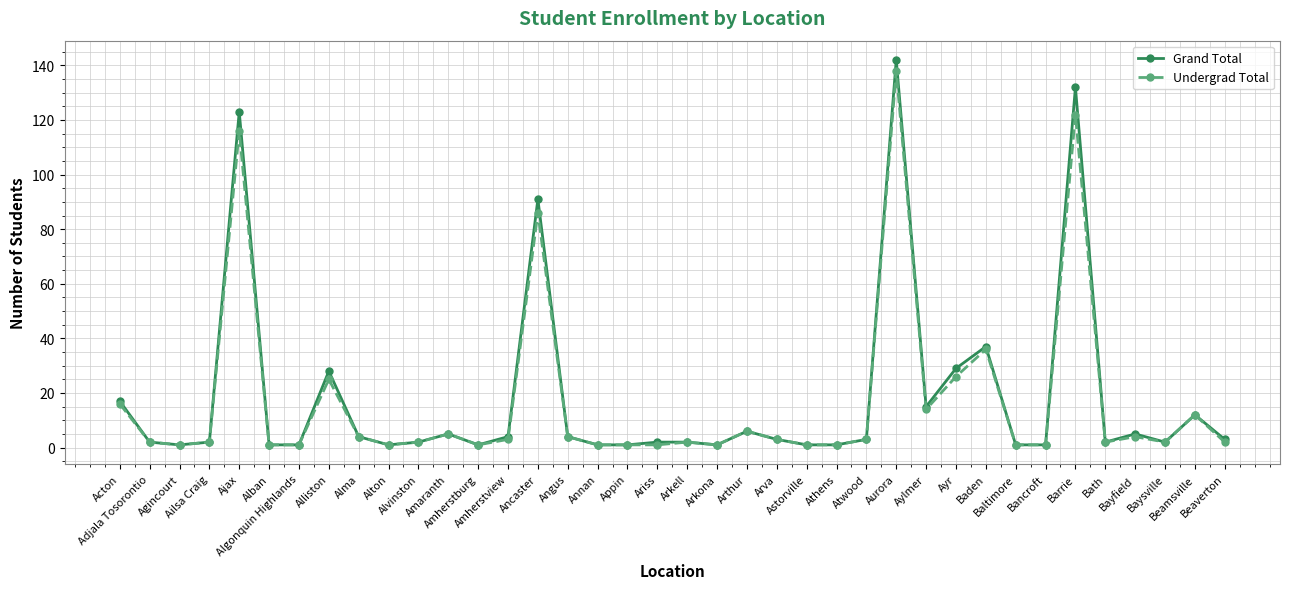

Reading right to left, extract all data points from this chart.

Grand Total: Beaverton=3	Beamsville=12	Baysville=2	Bayfield=5	Bath=2	Barrie=132	Bancroft=1	Baltimore=1	Baden=37	Ayr=29	Aylmer=15	Aurora=142	Atwood=3	Athens=1	Astorville=1	Arva=3	Arthur=6	Arkona=1	Arkell=2	Ariss=2	Appin=1	Annan=1	Angus=4	Ancaster=91	Amherstview=4	Amherstburg=1	Amaranth=5	Alvinston=2	Alton=1	Alma=4	Alliston=28	Algonquin Highlands=1	Alban=1	Ajax=123	Ailsa Craig=2	Agincourt=1	Adjala Tosorontio=2	Acton=17
Undergrad Total: Beaverton=2	Beamsville=12	Baysville=2	Bayfield=4	Bath=2	Barrie=122	Bancroft=1	Baltimore=1	Baden=36	Ayr=26	Aylmer=14	Aurora=138	Atwood=3	Athens=1	Astorville=1	Arva=3	Arthur=6	Arkona=1	Arkell=2	Ariss=1	Appin=1	Annan=1	Angus=4	Ancaster=86	Amherstview=3	Amherstburg=1	Amaranth=5	Alvinston=2	Alton=1	Alma=4	Alliston=25	Algonquin Highlands=1	Alban=1	Ajax=116	Ailsa Craig=2	Agincourt=1	Adjala Tosorontio=2	Acton=16